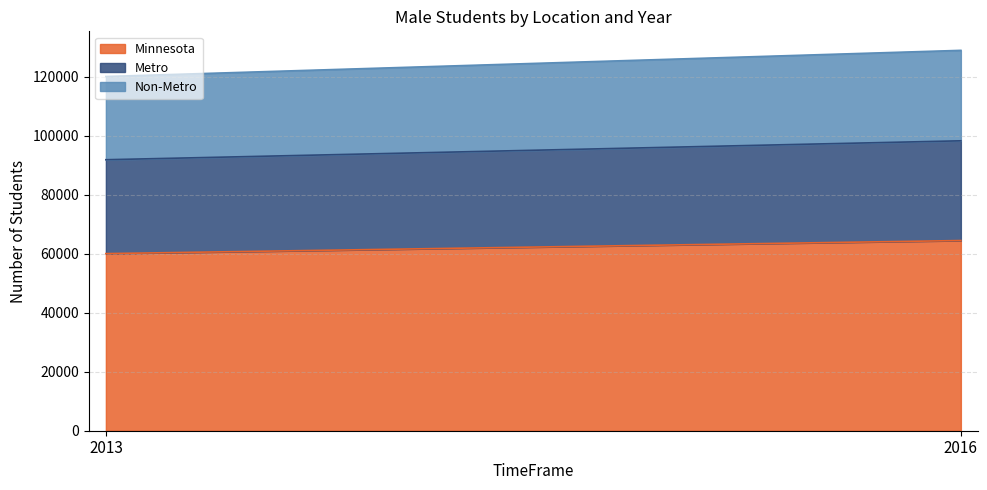

Rank the series by their maximum value, from lowest to highest.

Non-Metro, Metro, Minnesota